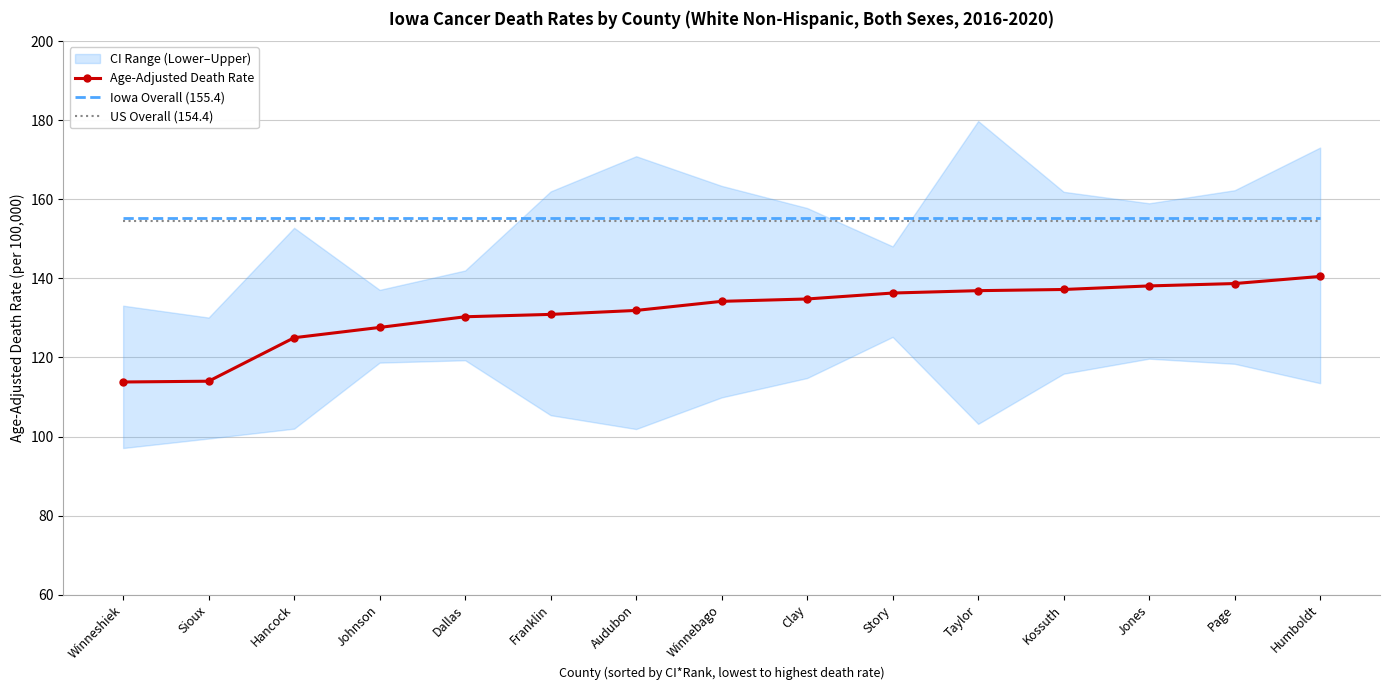

Which category has the highest value across all series?

Winneshiek